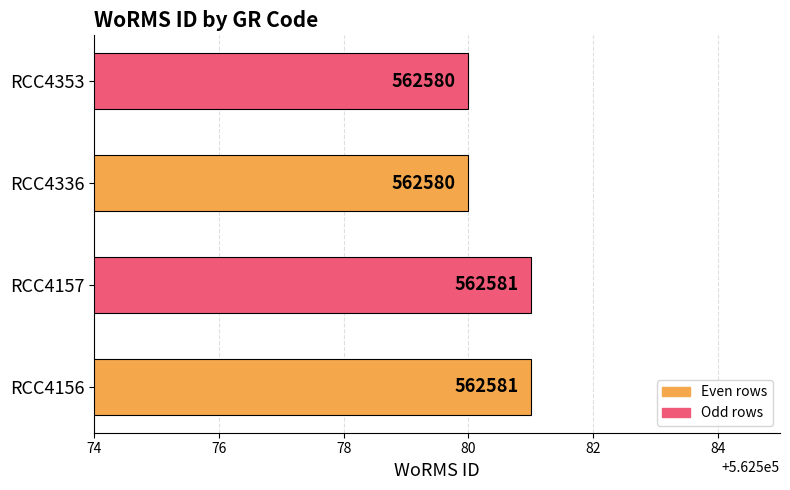

What is the difference between the second highest and minimum values?

1